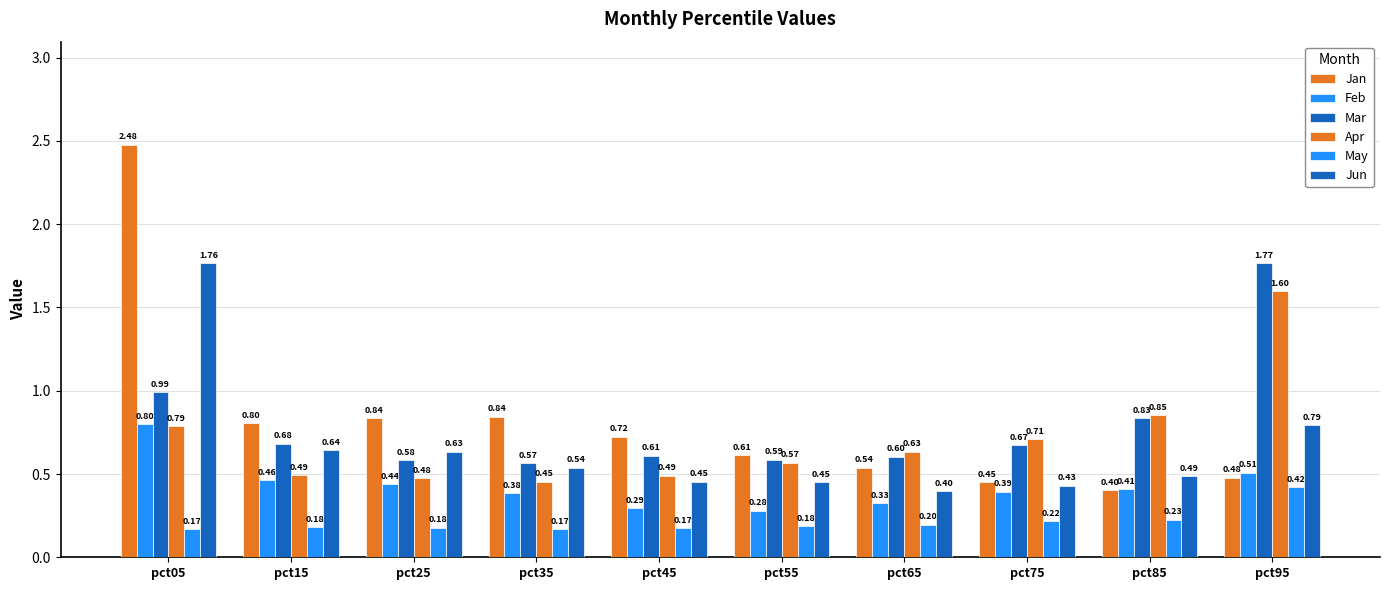

Are the bars grouped side by side (vs. stacked)?

Yes